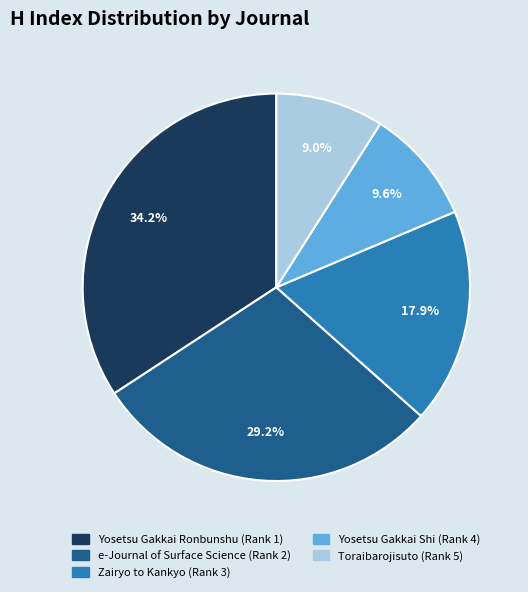

Count the number of slices in the pie.

5